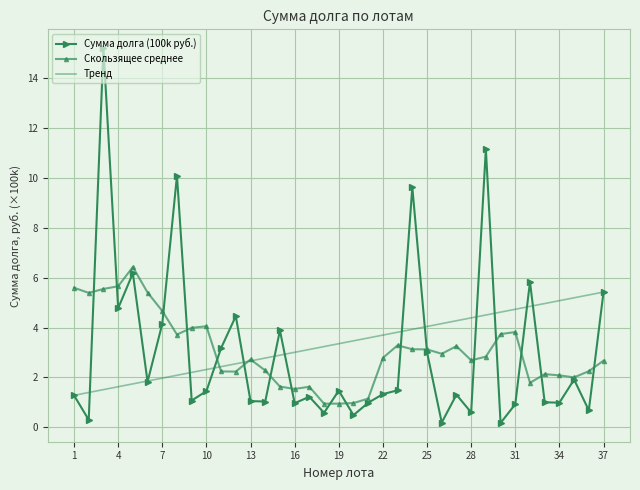

List the series in order of their peak value, lowest first.

Тренд, Скользящее среднее, Сумма долга (100k руб.)